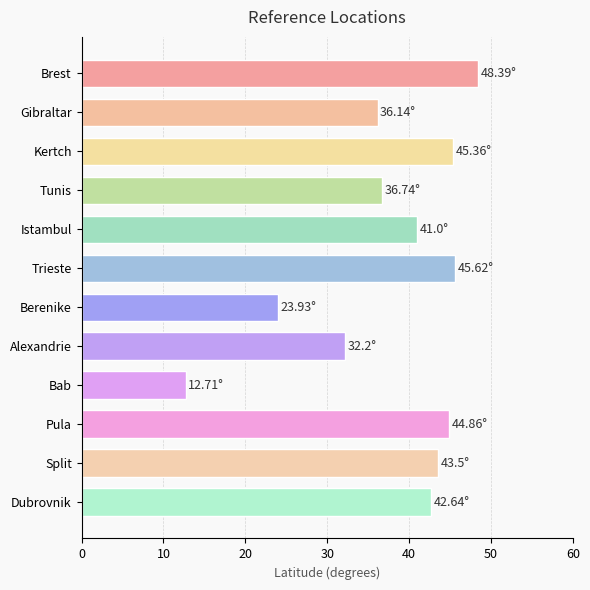

What is the sum of all values?

453.1